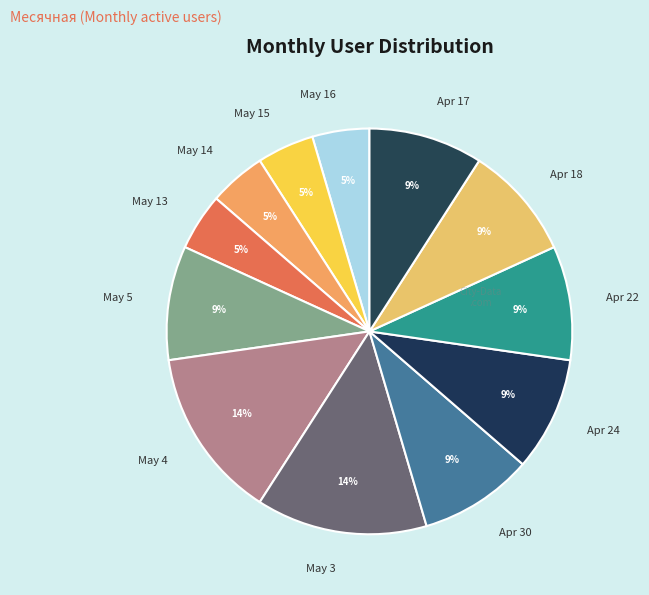

Is there any slice that represents more than half of the pie?

No